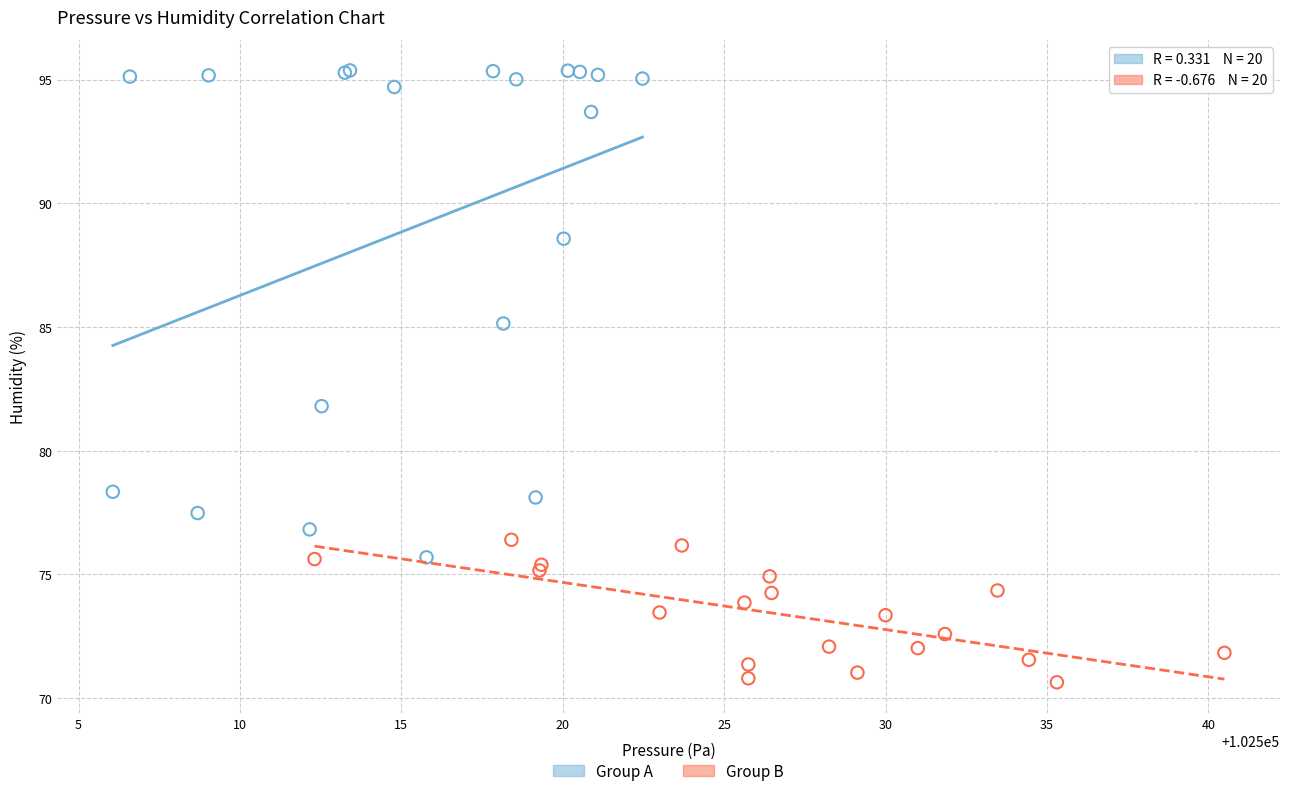

Which series contains the highest Y value?

Group A